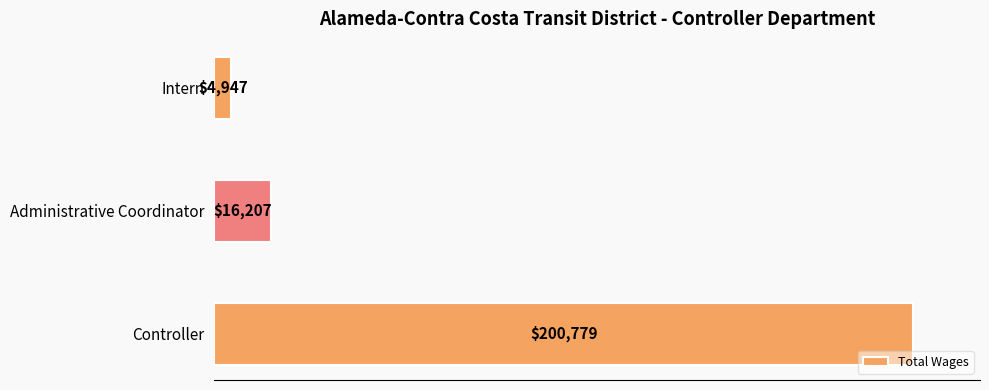

What is the difference between the second highest and minimum values?

11260